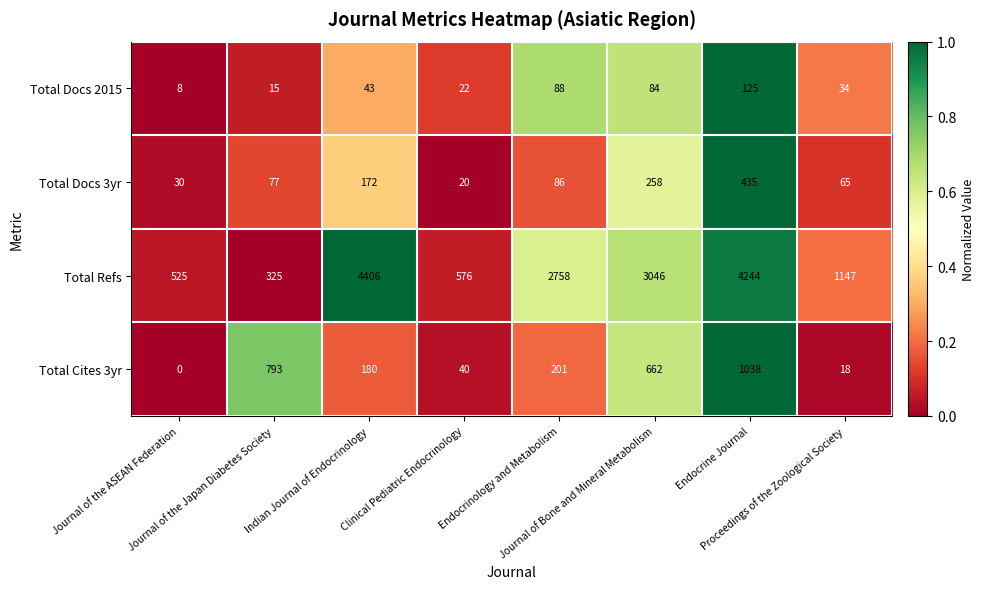

At how many categories does at least one series exceed 0?

8